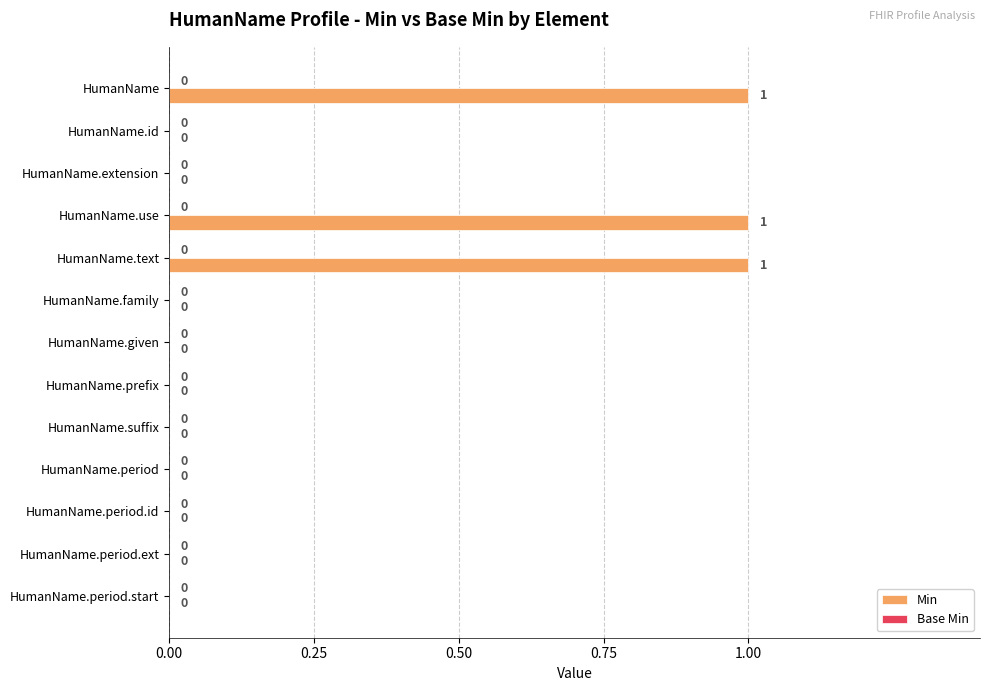

True or false: the data shows 0 at HumanName.period.

True